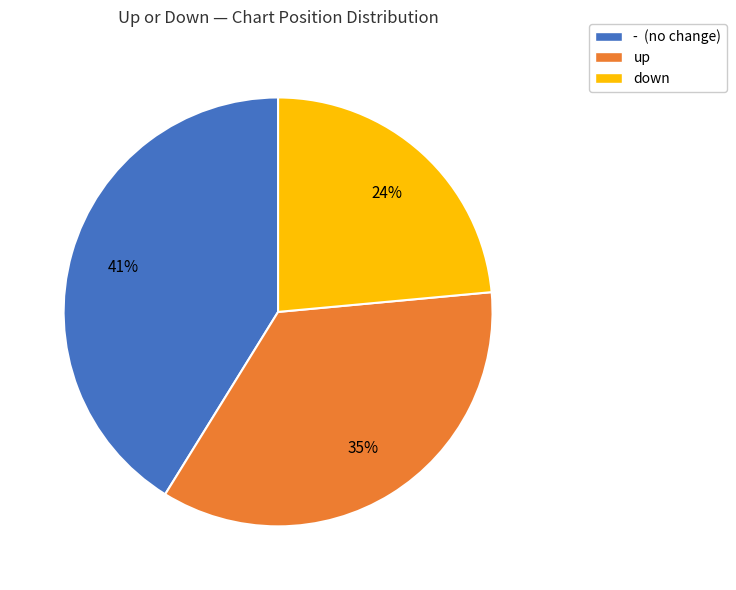

Is there any slice that represents more than half of the pie?

No